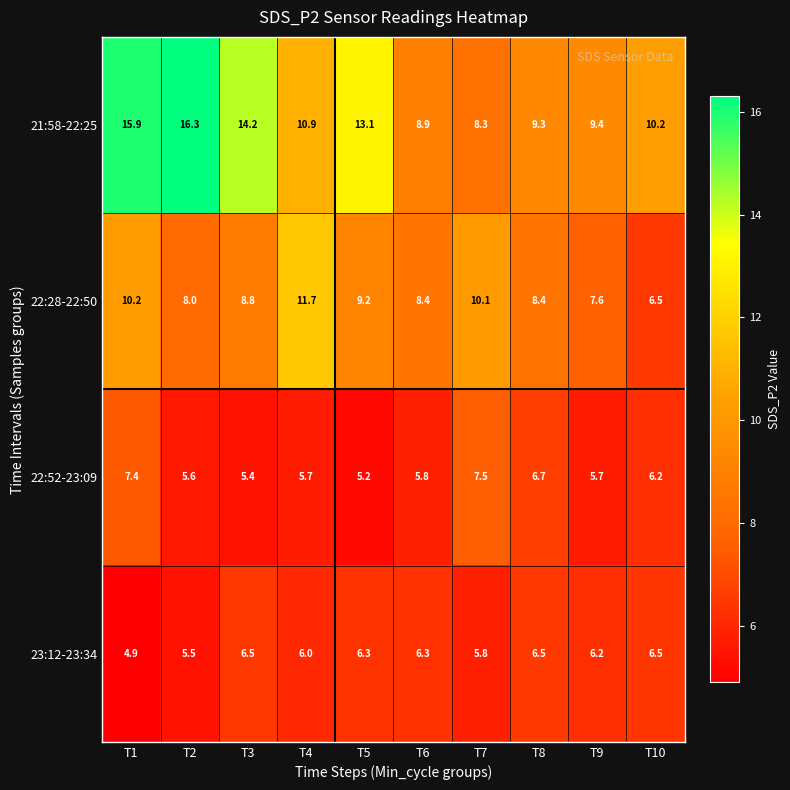

At how many categories does at least one series exceed 12?

4